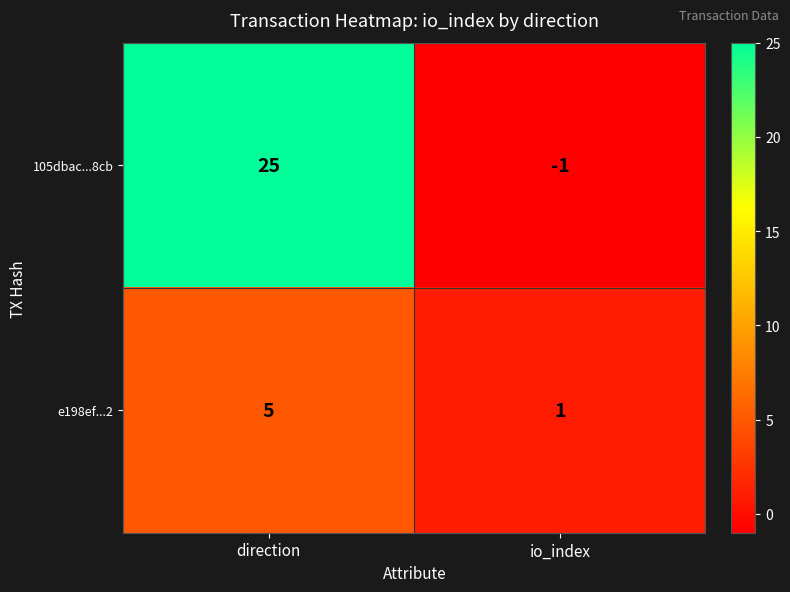

At how many categories does at least one series exceed 20?

1